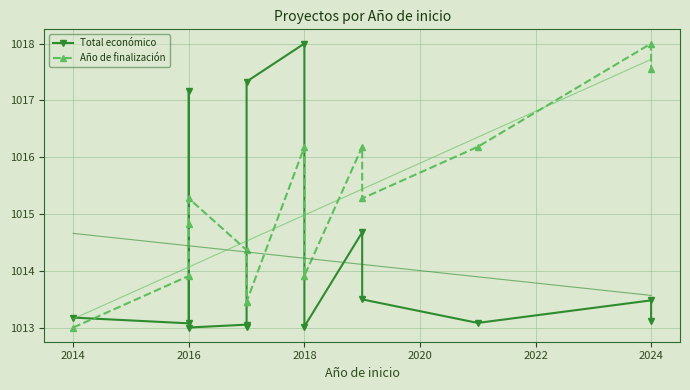

Reading right to left, list all the values displayed in this chart.

Total económico: 1013.1	1013.5	1013.1	1013.5	1014.7	1013.0	1018.0	1017.3	1013.0	1013.1	1013.0	1017.2	1013.1	1013.2
Año de finalización: 1017.5	1018.0	1016.2	1015.3	1016.2	1013.9	1016.2	1013.5	1013.5	1014.4	1015.3	1014.8	1013.9	1013.0